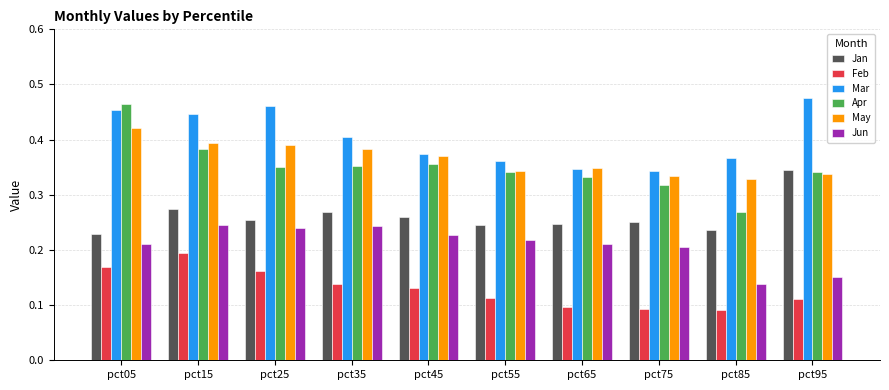

Which series has the largest total across all categories?

Mar